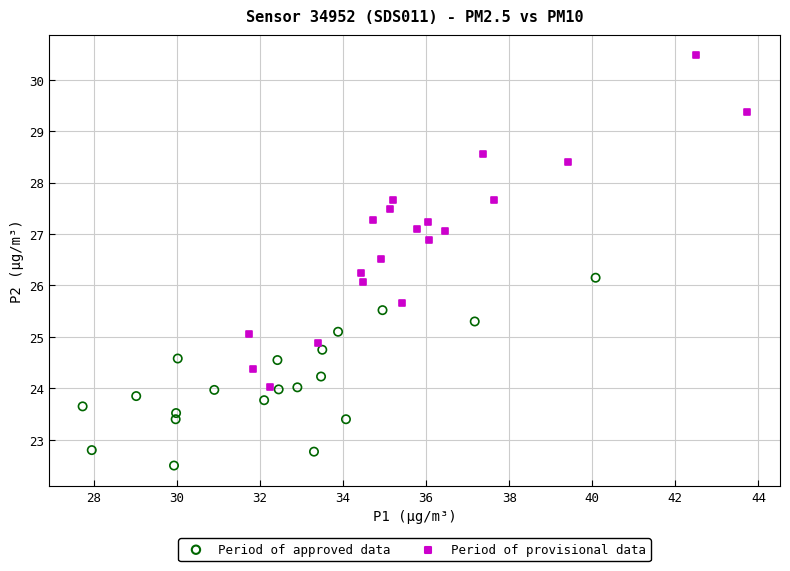

Which series has the largest Y range (max minus min)?

Period of provisional data